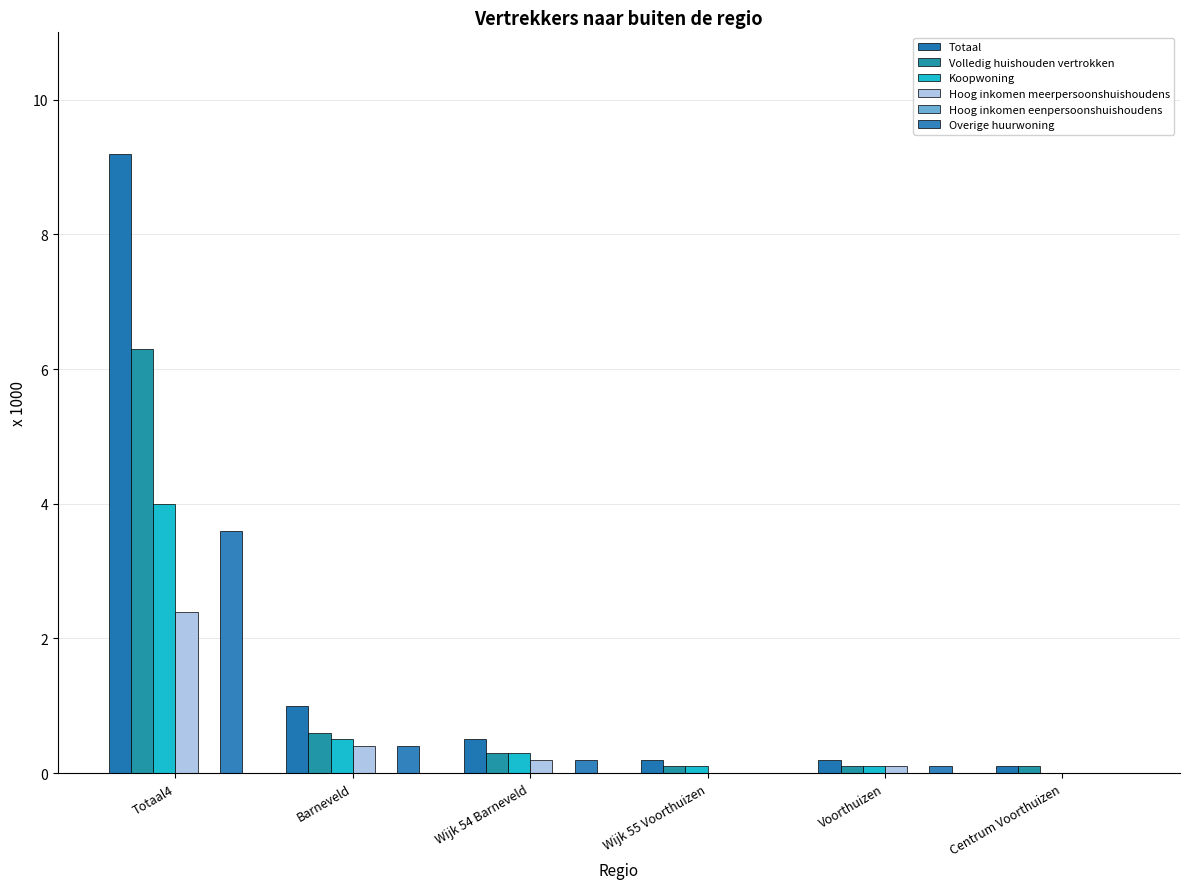

Which category has the highest value in the Volledig huishouden vertrokken series?

Totaal4